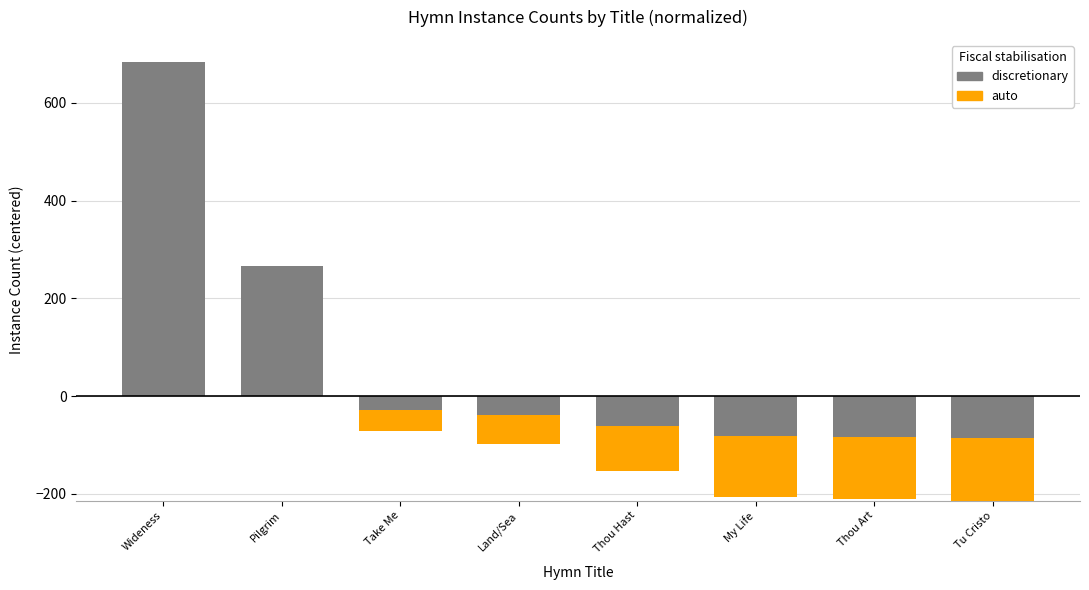

What is the change in value from Wideness to Pilgrim?

-417.0